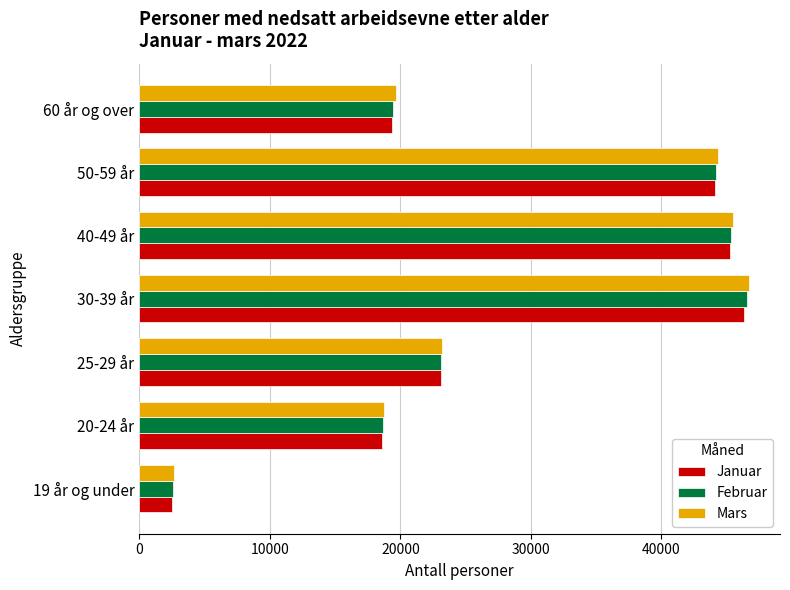

At which category is the sum across all series the highest?

30-39 år